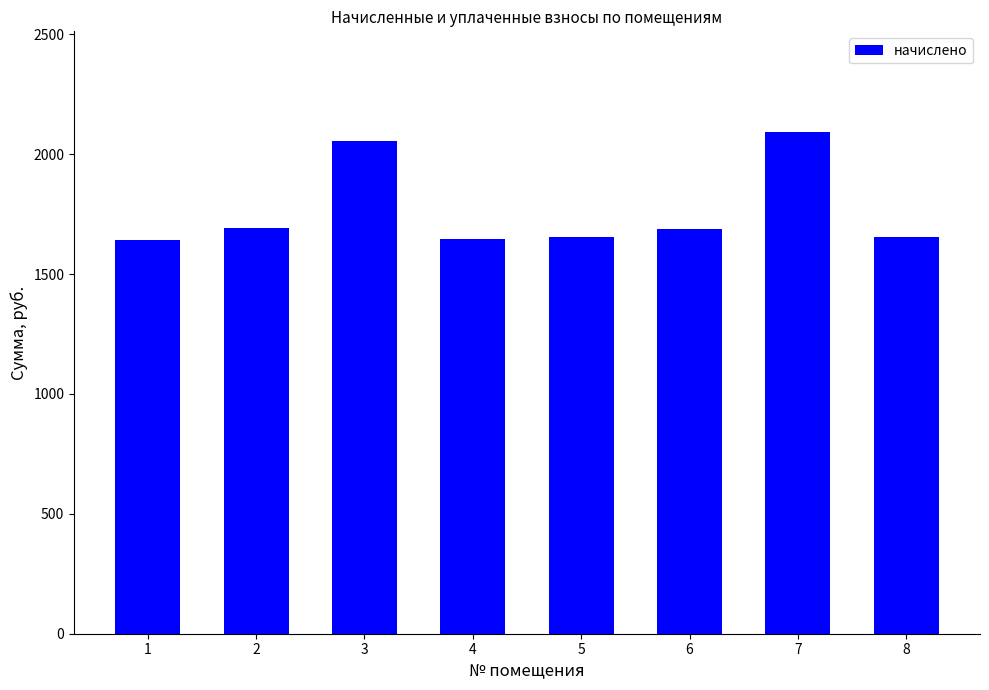

What is the sum of all values?

14127.0